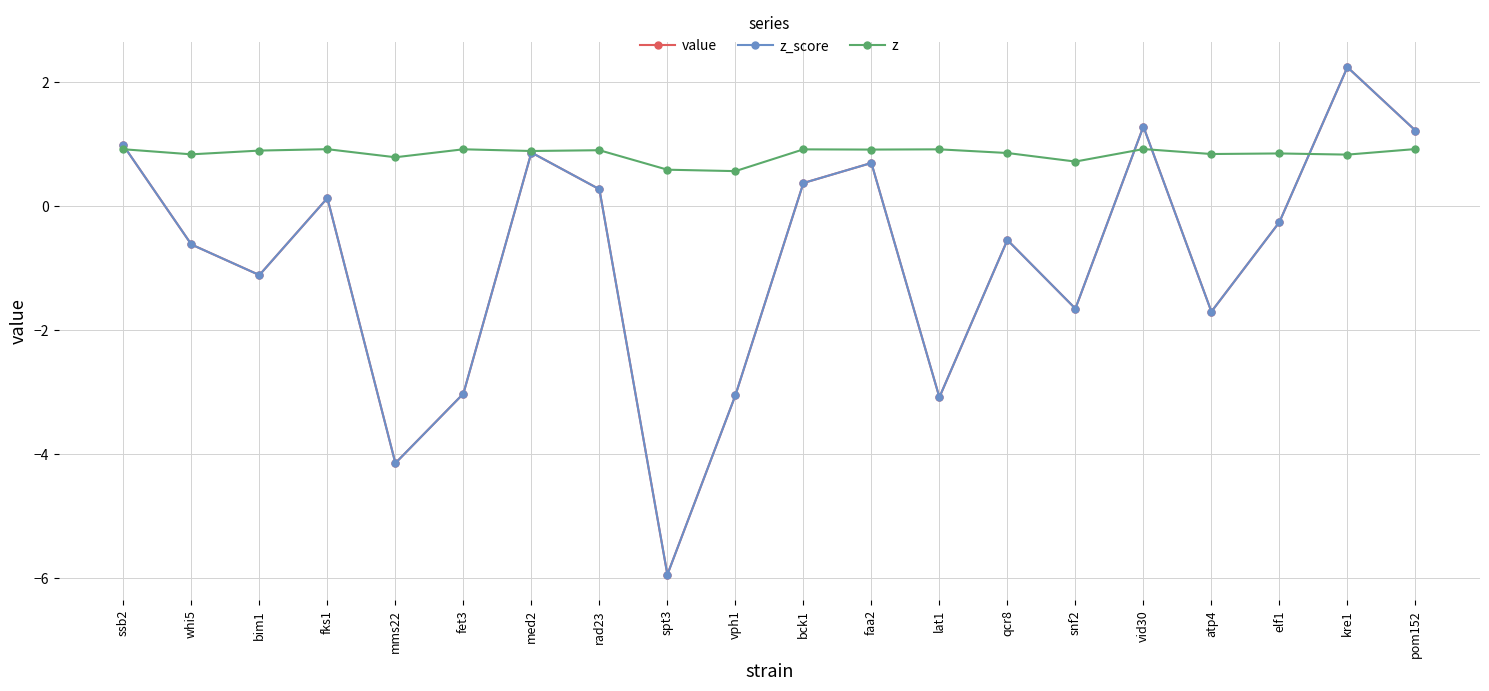

Is this an area chart (filled region under the line)?

No